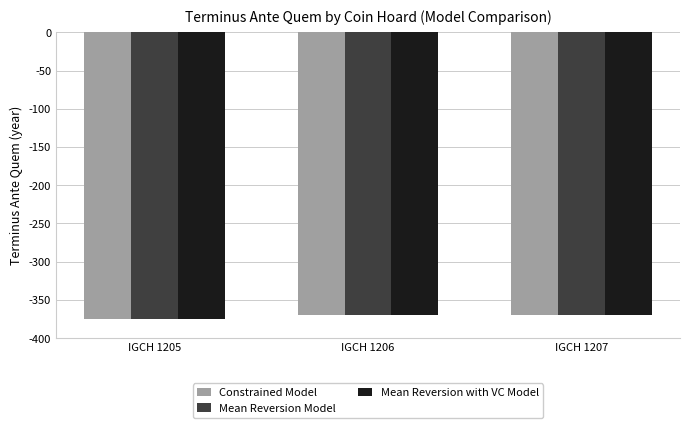

Which category has the lowest value in the Mean Reversion with VC Model series?

IGCH 1205